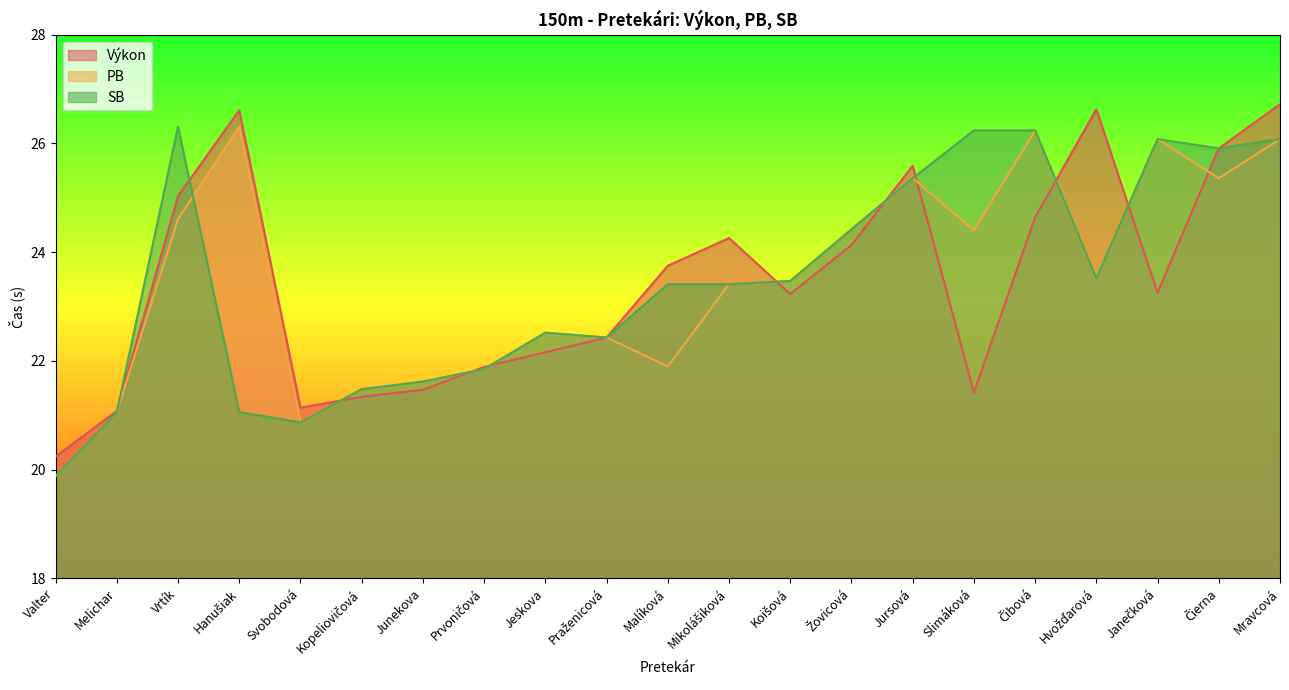

Which series changed the most between Vrtík and Slimáková?

Výkon